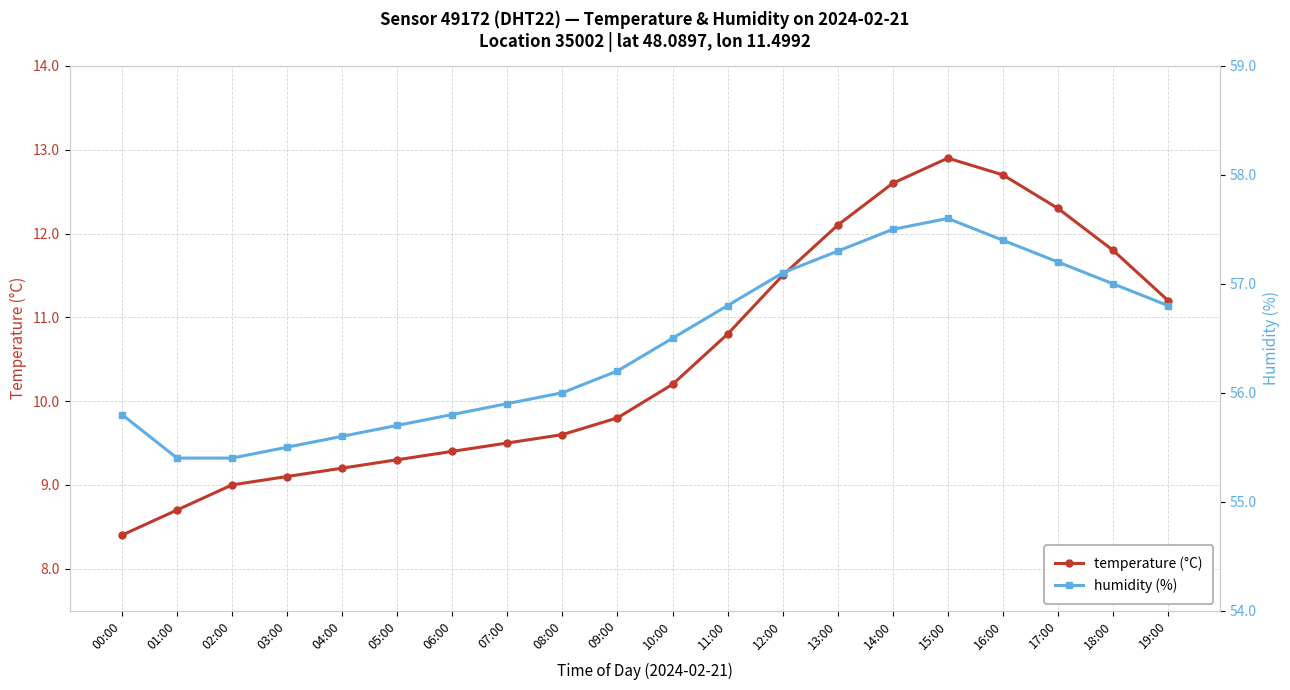

At 04:00, list the series in order from largest to smallest.

humidity, temperature